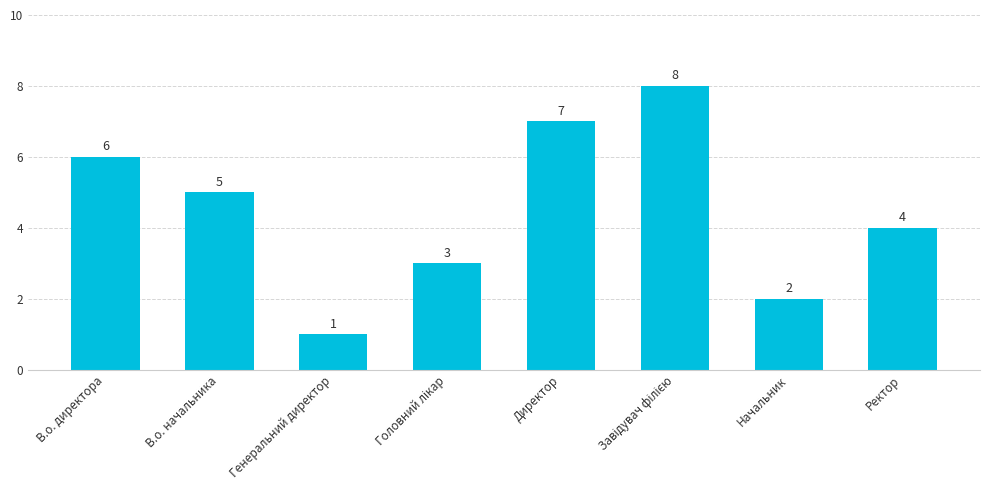

What is the greatest value displayed?

8